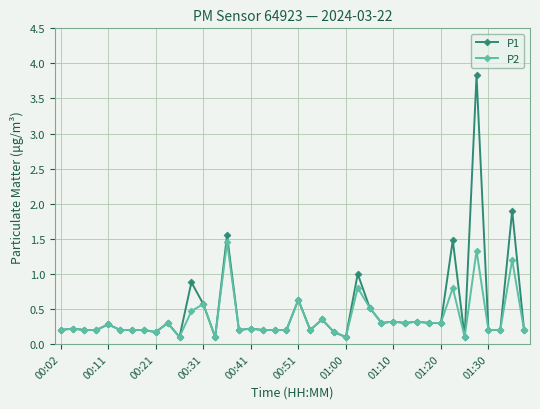

Which series has the largest range (max minus min)?

P1